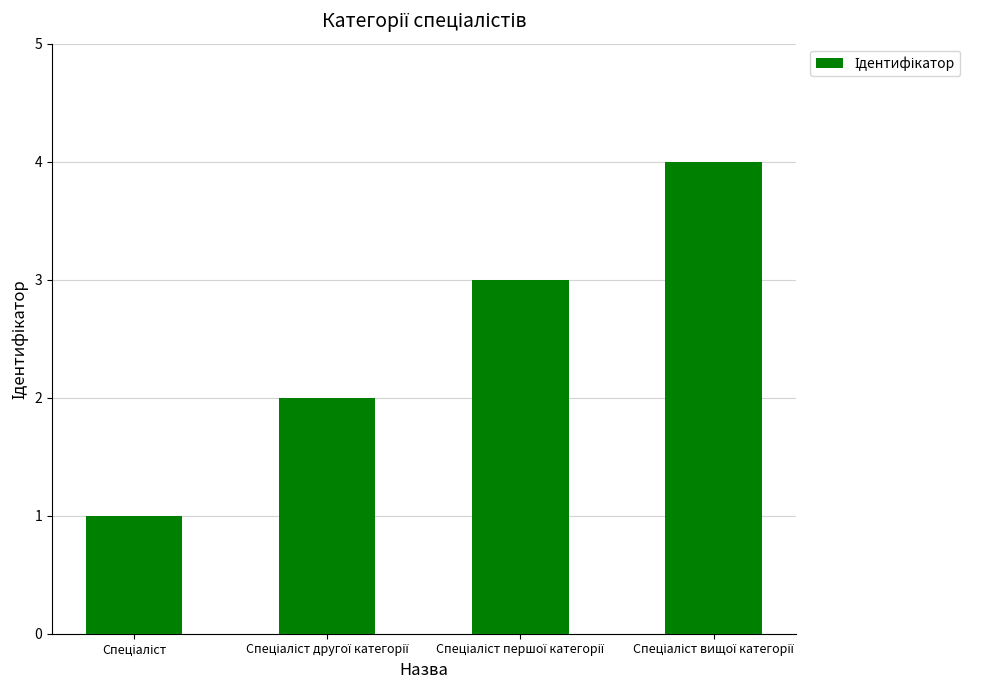

What is the sum of all values?

10